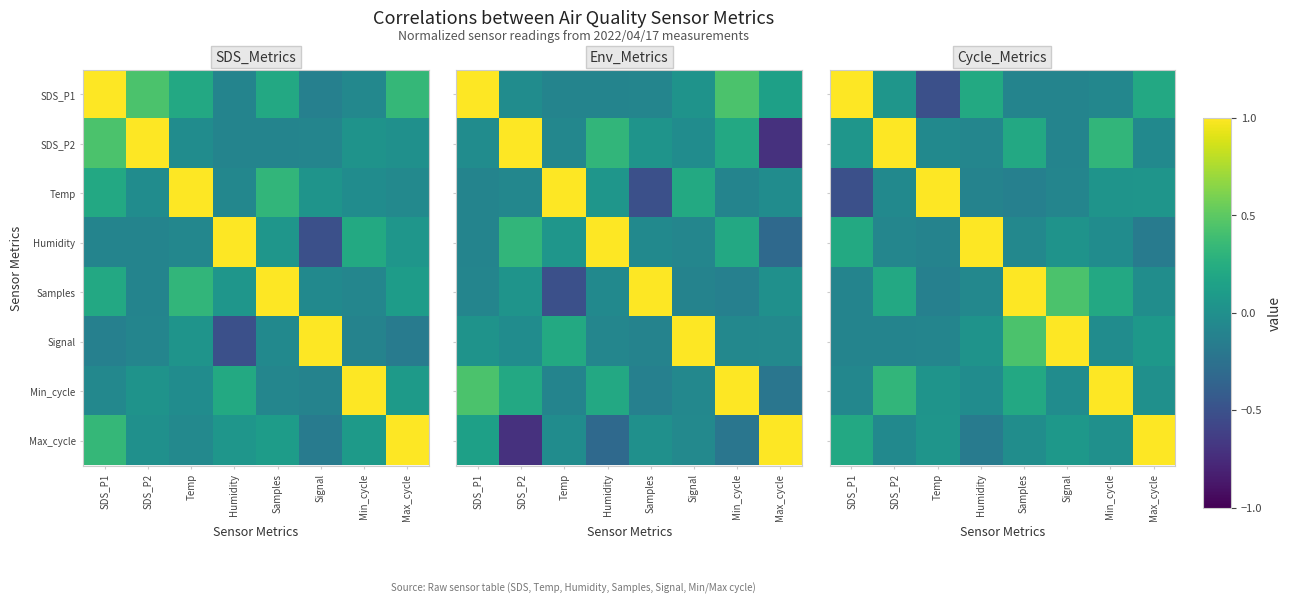

The value of Humidity at Max_cycle is -0.2. True or false?

False